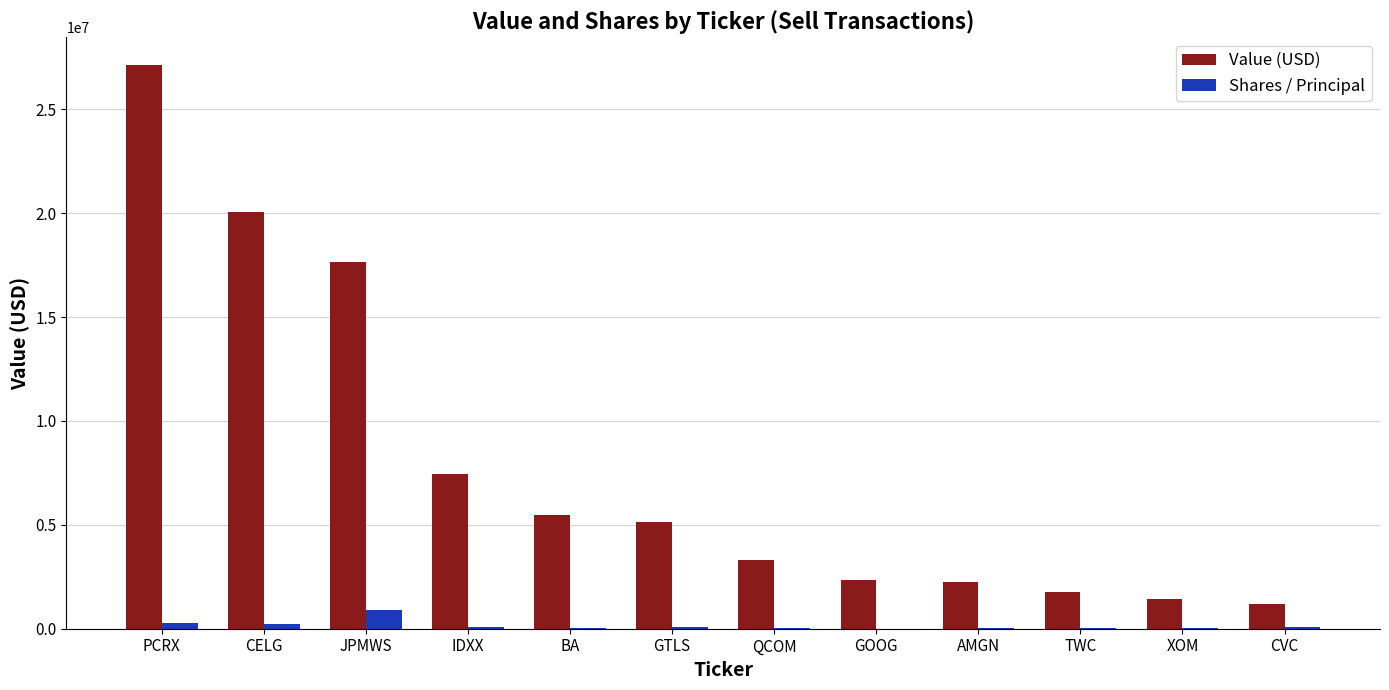

Which label corresponds to the largest value in the chart?

PCRX